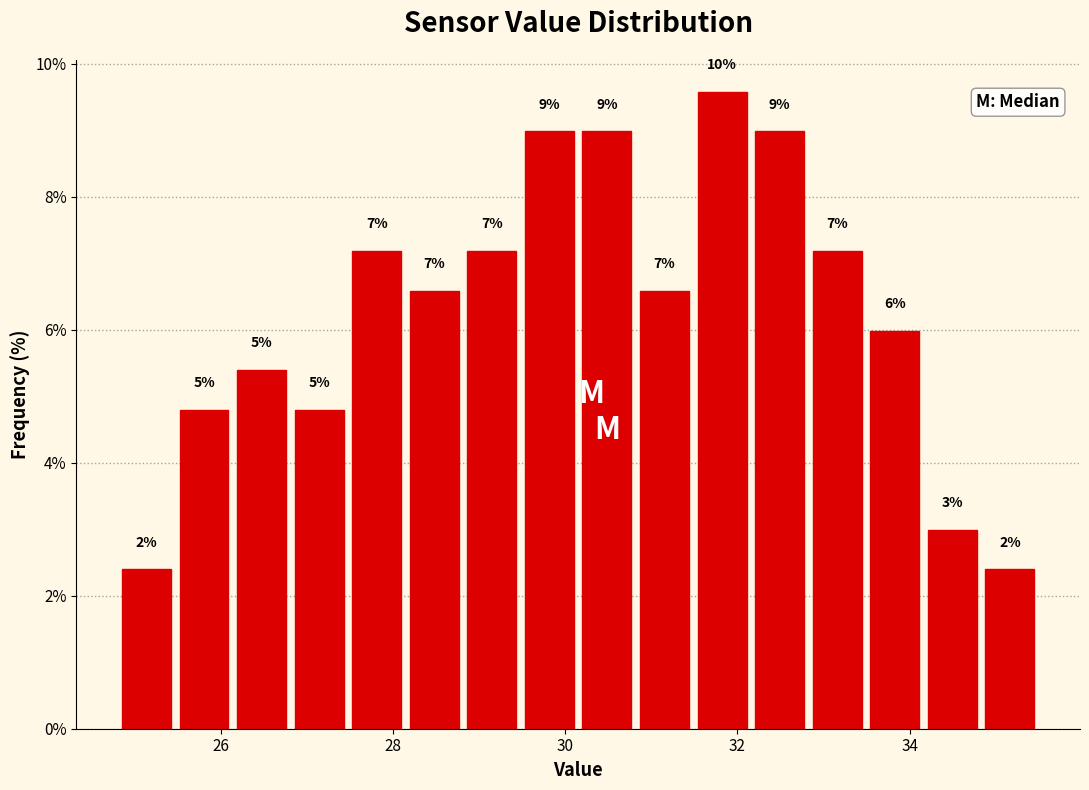

Around what value on the x-axis is the tallest bar? Give the approximate position of its centre, as read against the axis.

31.8